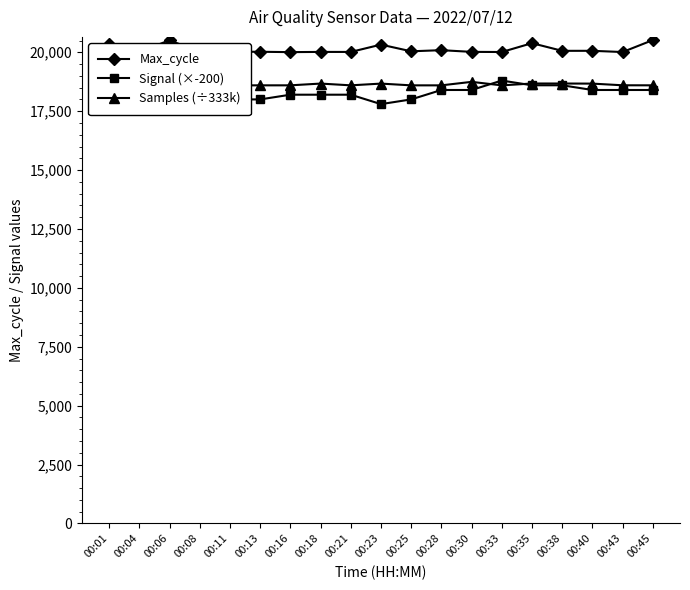

At which label is Samples (÷333k) closest to 18670?

00:40